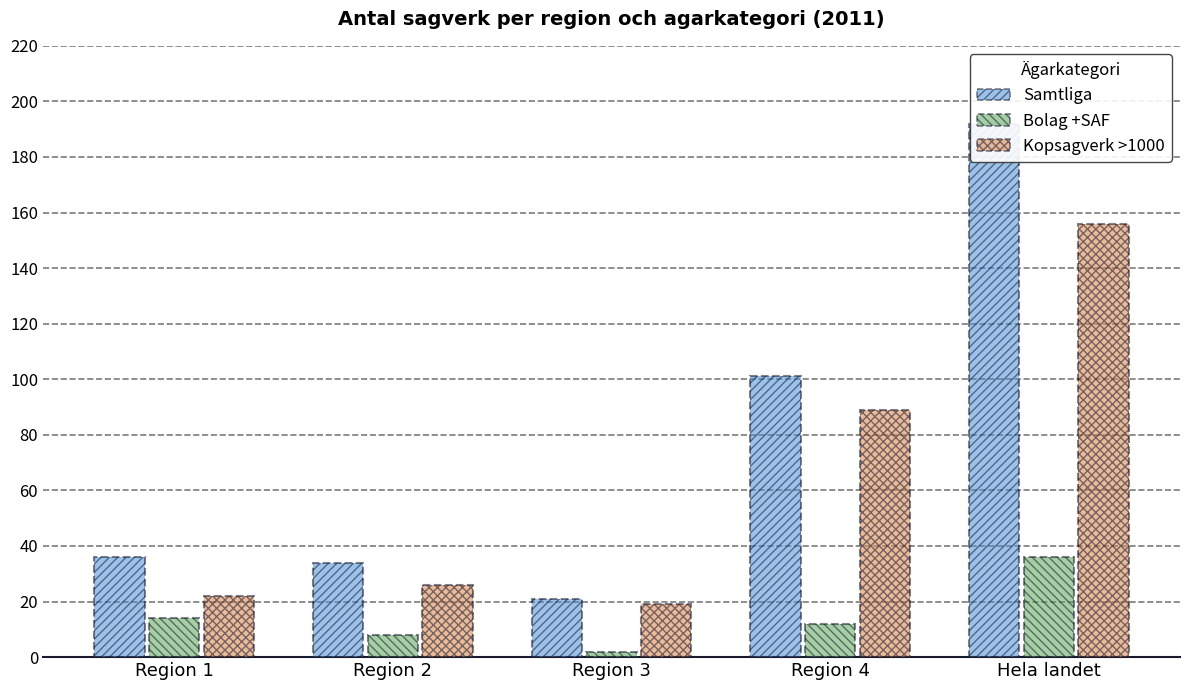

The Bolag +SAF series shows 14 at Region 1. True or false?

True